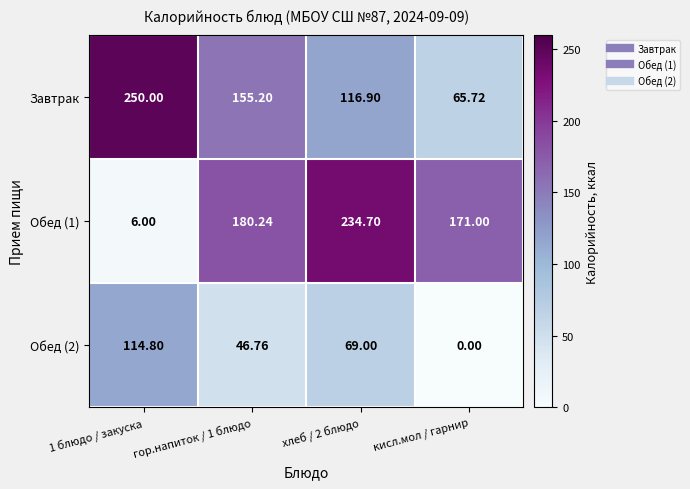

Which series has the largest range (max minus min)?

Обед (1)